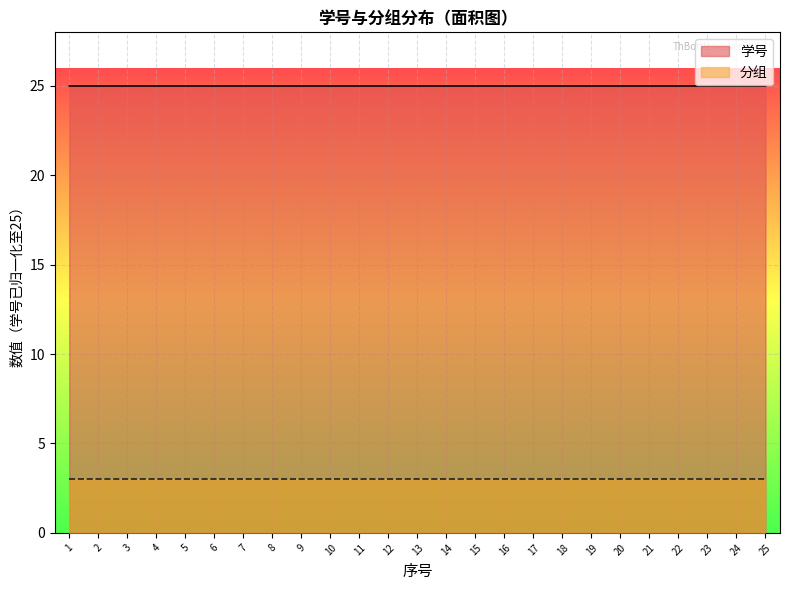

The chart shows a value of 41.3 at 6. True or false?

False